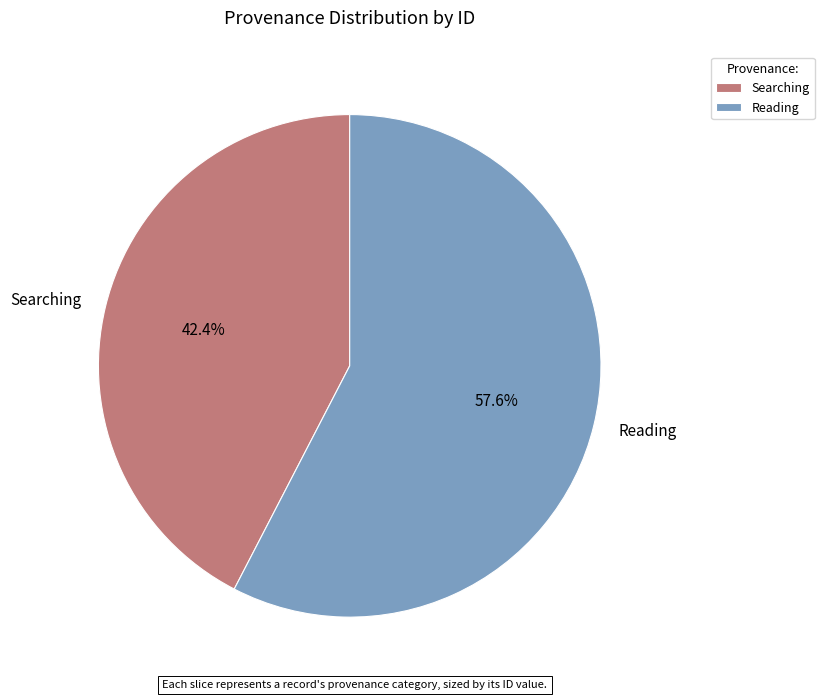

To the nearest percent, what is the combined percentage of Reading and Searching?

100%